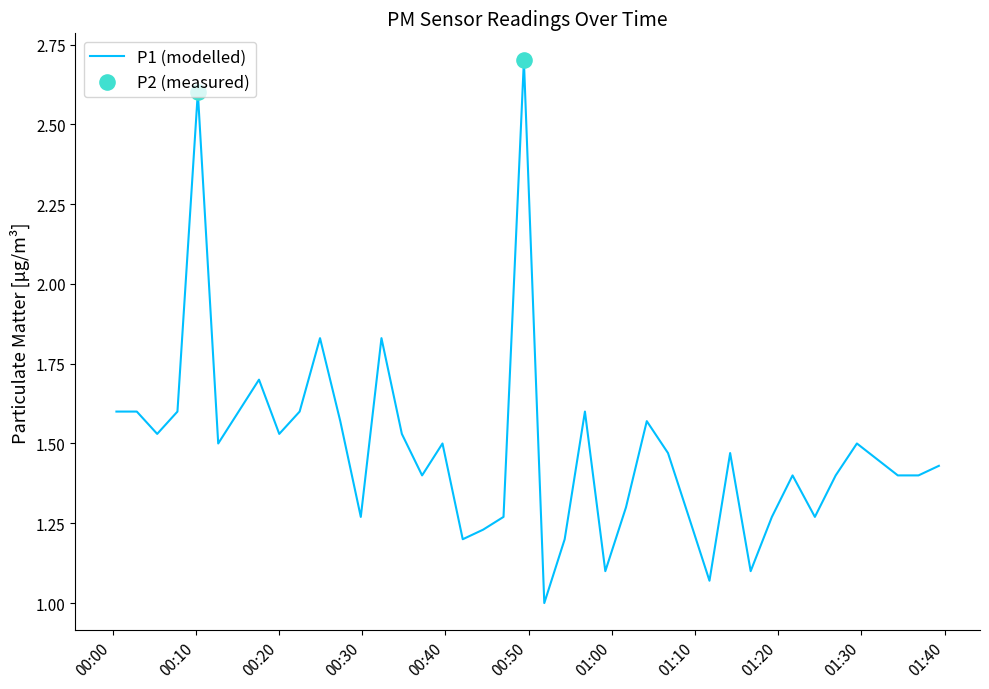

What is the smallest value displayed?

1.0